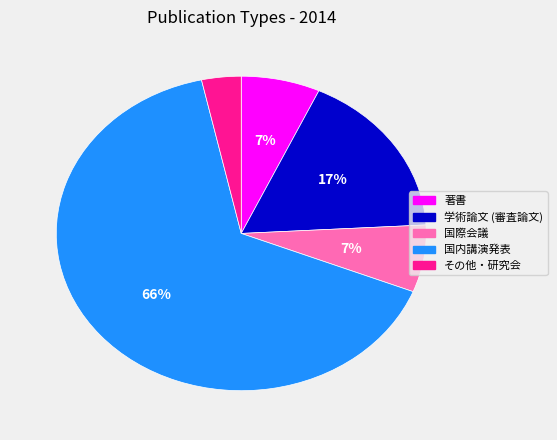

To the nearest percent, what is the average slice percentage?

20%